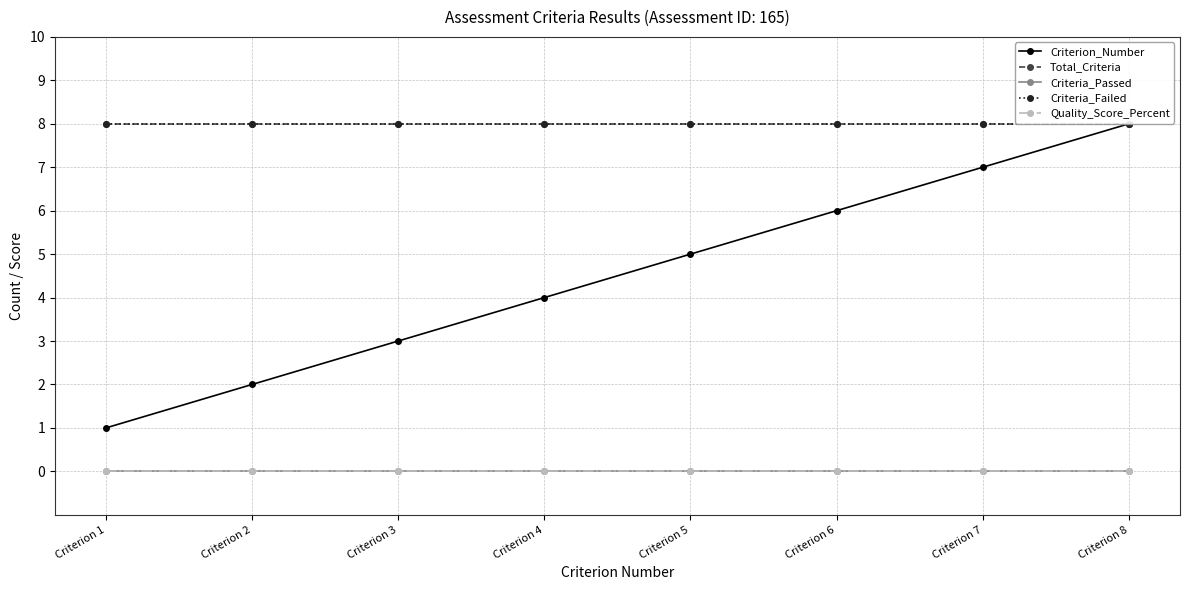

At how many categories does at least one series exceed 7?

8